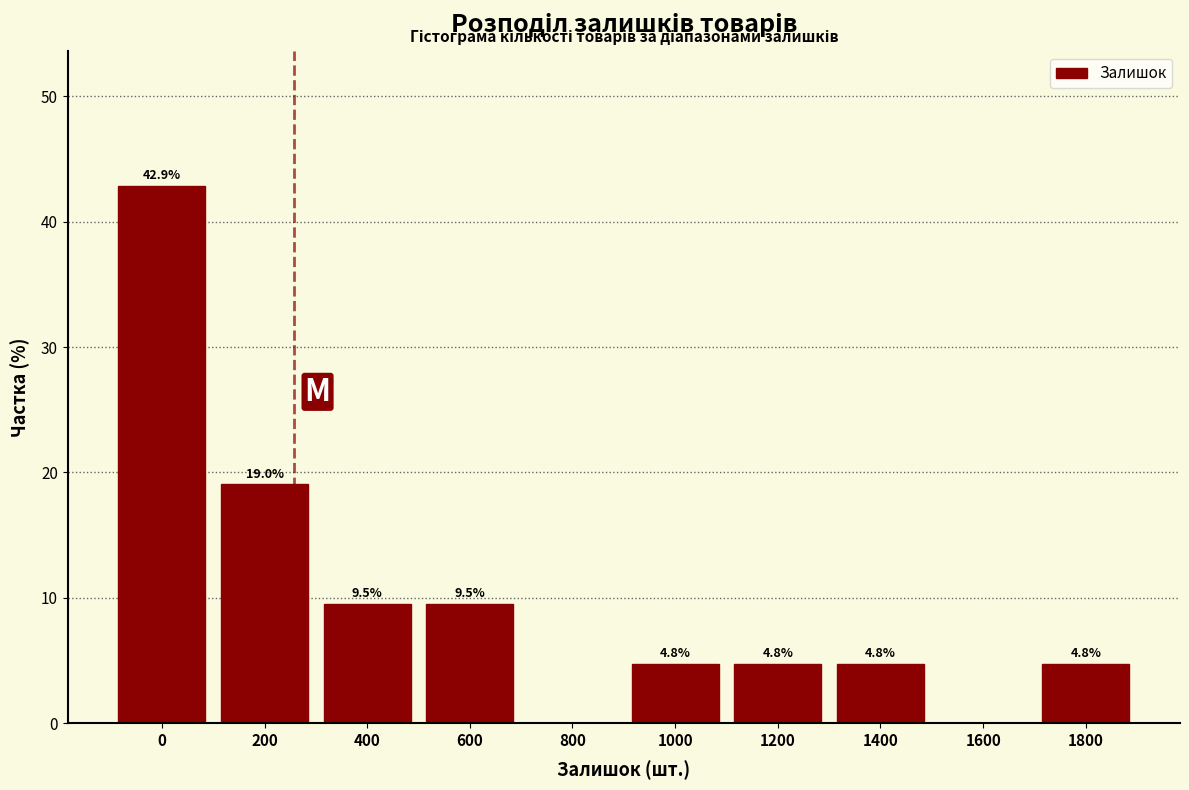

Reading right to left, extract all data points from this chart.

1800=4.8	1600=0.0	1400=4.8	1200=4.8	1000=4.8	800=0.0	600=9.5	400=9.5	200=19.0	0=42.9